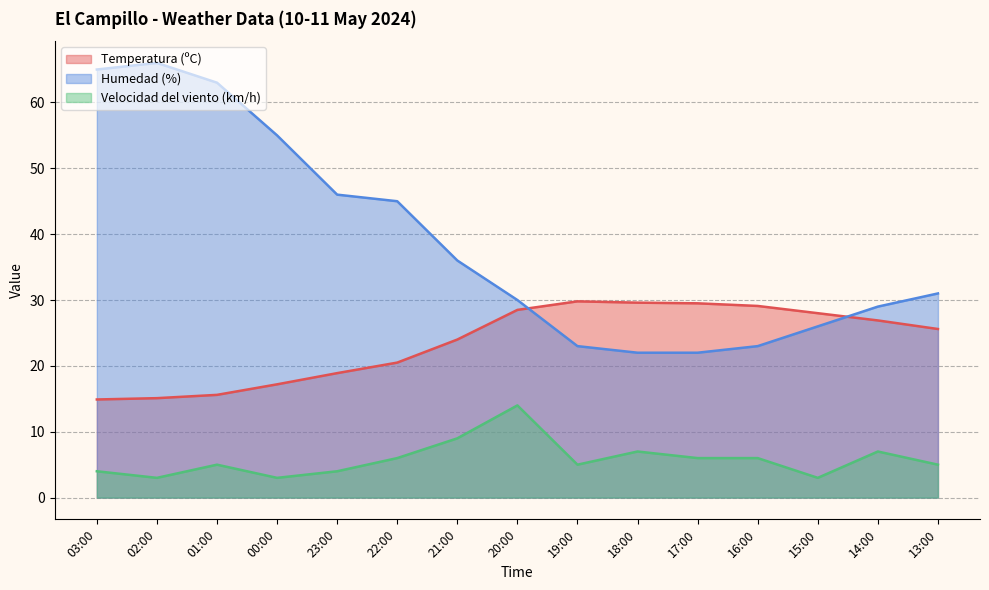

Reading left to right, list all the values displayed in this chart.

Temperatura (ºC): 03:00=14.9	02:00=15.1	01:00=15.6	00:00=17.2	23:00=18.9	22:00=20.5	21:00=24.0	20:00=28.5	19:00=29.8	18:00=29.6	17:00=29.5	16:00=29.1	15:00=28.0	14:00=26.9	13:00=25.6
Humedad (%): 03:00=65.0	02:00=66.0	01:00=63.0	00:00=55.0	23:00=46.0	22:00=45.0	21:00=36.0	20:00=30.0	19:00=23.0	18:00=22.0	17:00=22.0	16:00=23.0	15:00=26.0	14:00=29.0	13:00=31.0
Velocidad del viento (km/h): 03:00=4.0	02:00=3.0	01:00=5.0	00:00=3.0	23:00=4.0	22:00=6.0	21:00=9.0	20:00=14.0	19:00=5.0	18:00=7.0	17:00=6.0	16:00=6.0	15:00=3.0	14:00=7.0	13:00=5.0